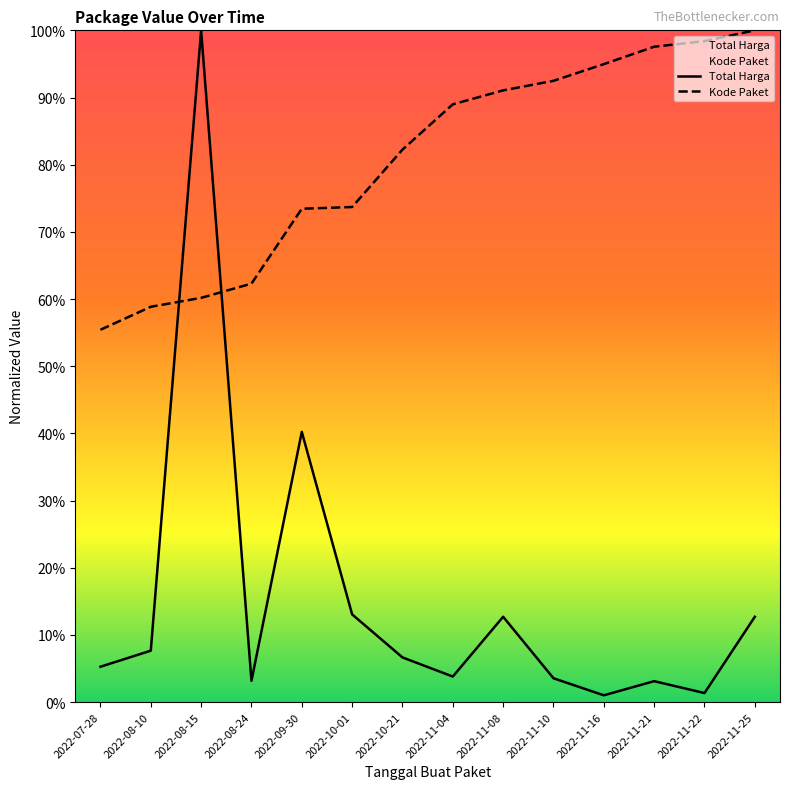

What is the label of the 12th point from the right?

2022-08-15